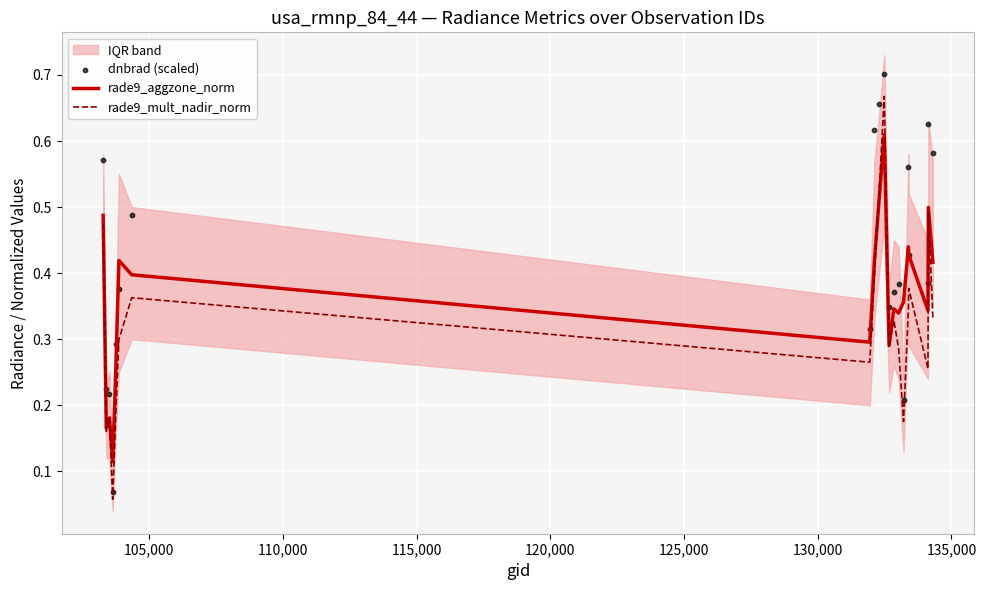

Which series contains the lowest Y value?

rade9_mult_nadir_norm